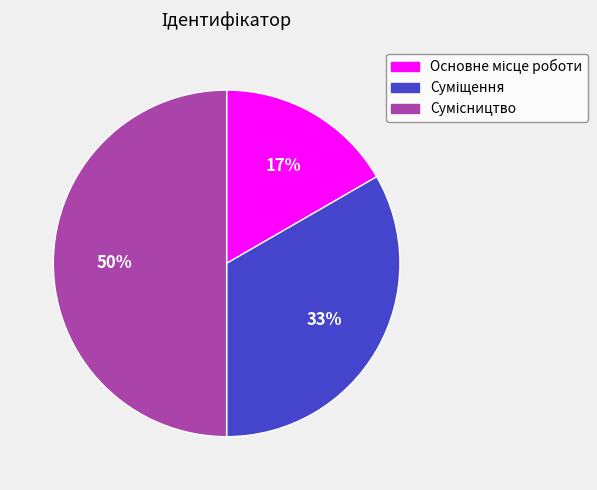

To the nearest percent, what is the average slice percentage?

33%